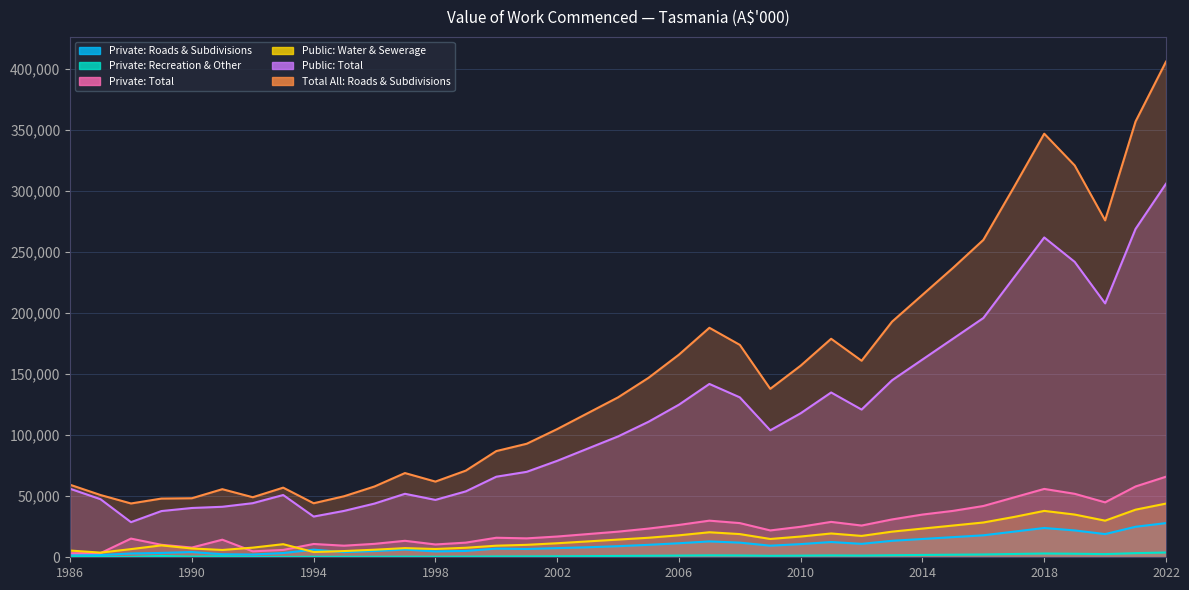

Which has a higher value, 1991-09 or 2015-09?

2015-09